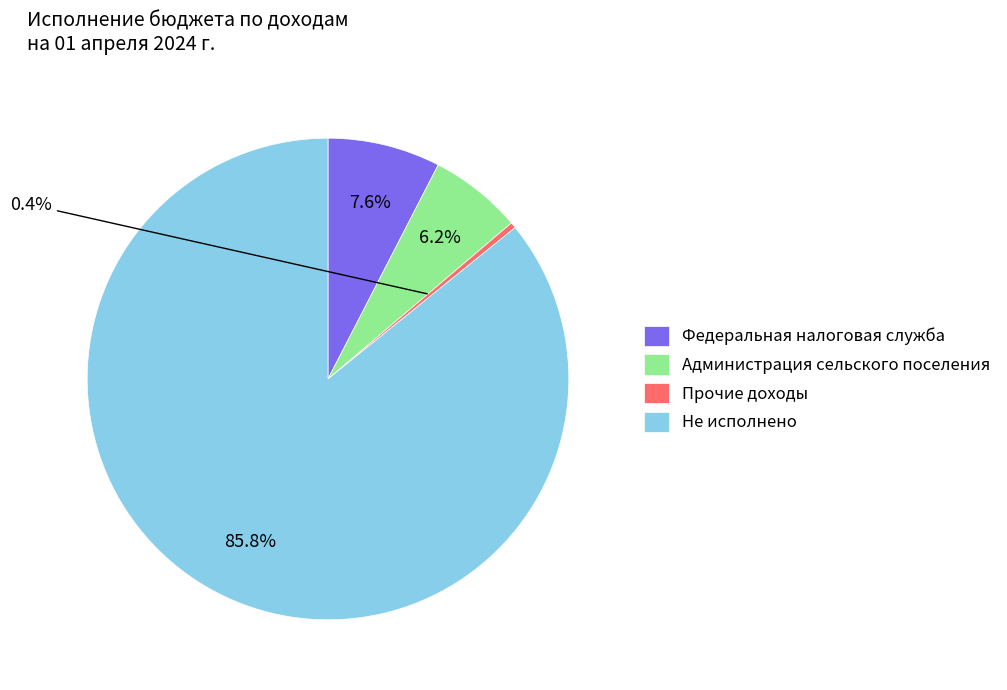

Between Федеральная налоговая служба and Не исполнено, which is larger?

Не исполнено